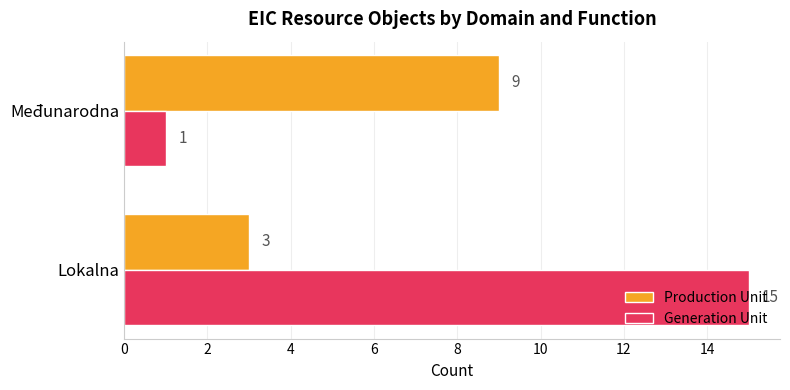

Rank the series by their average value, from lowest to highest.

Production Unit, Generation Unit